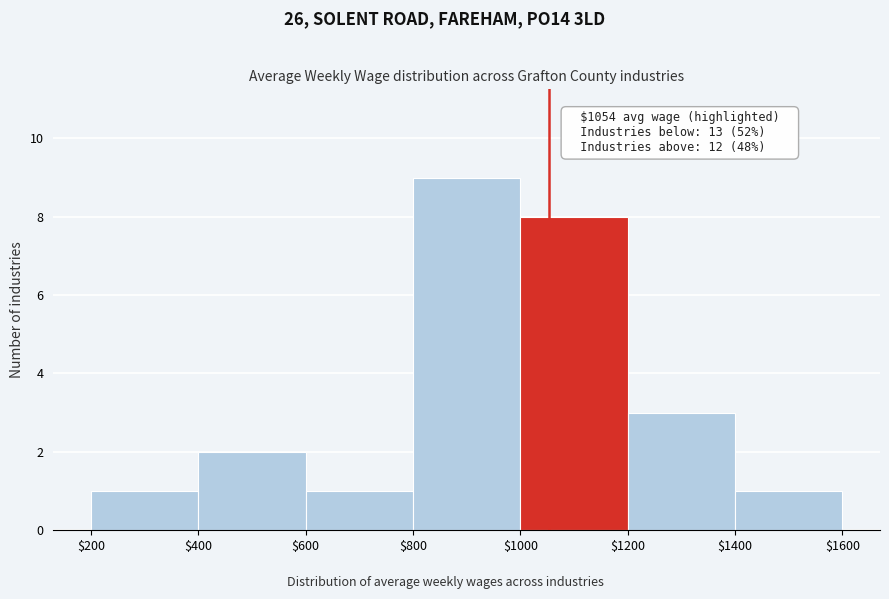

Over which range of the x-axis is the bar tallest?

$800 to $1000